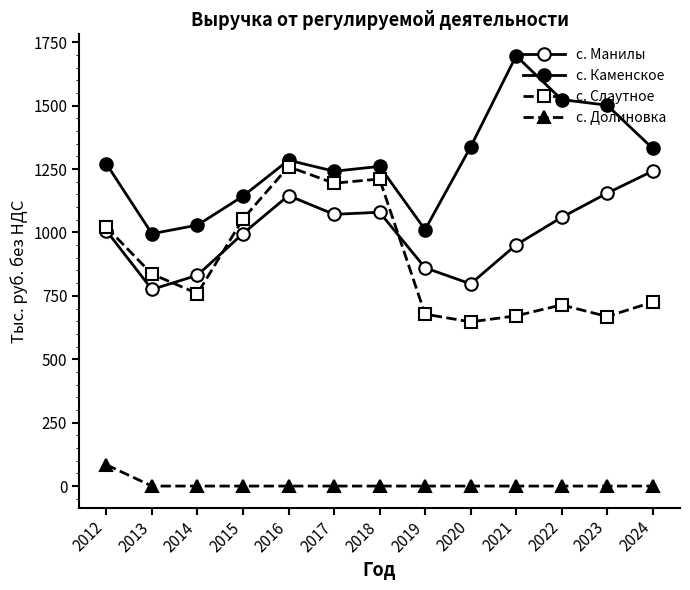

Is this an area chart (filled region under the line)?

No